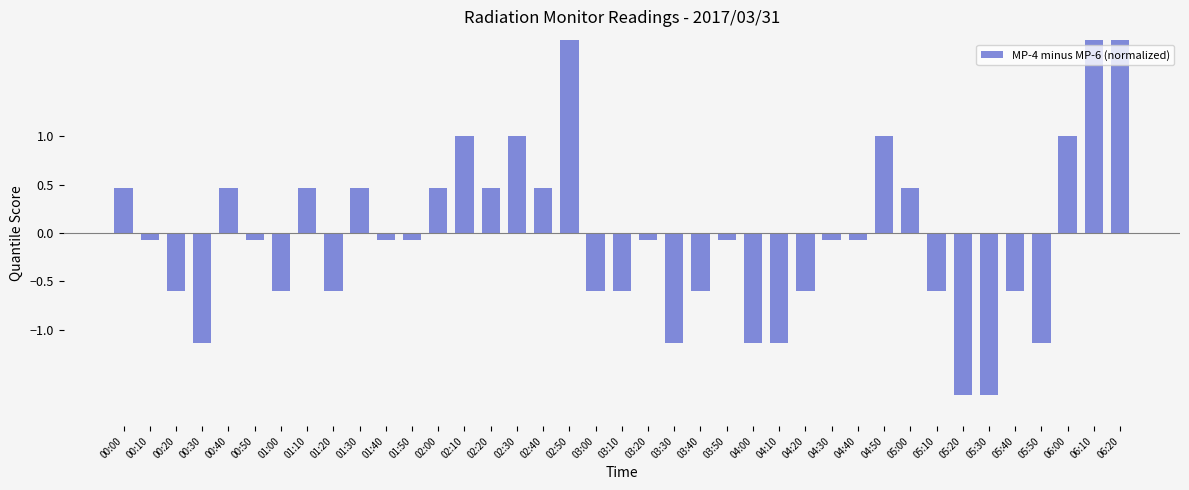

What is the value of the 38th bar from the left?

2.1